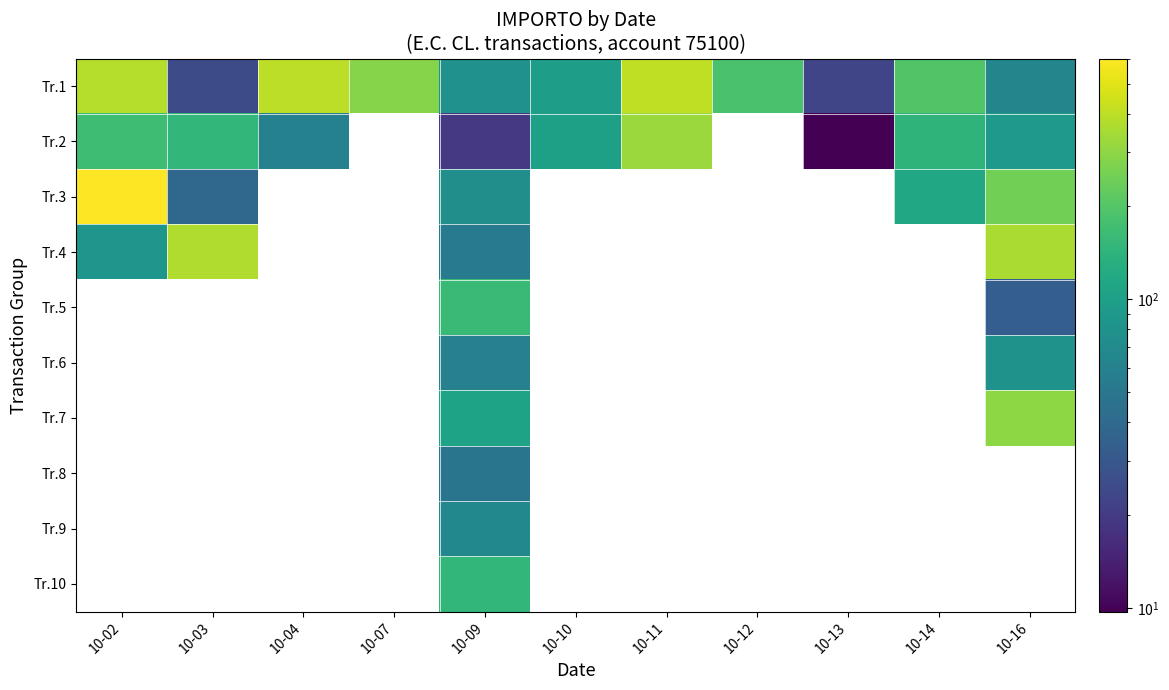

What is the greatest value displayed?

603.0